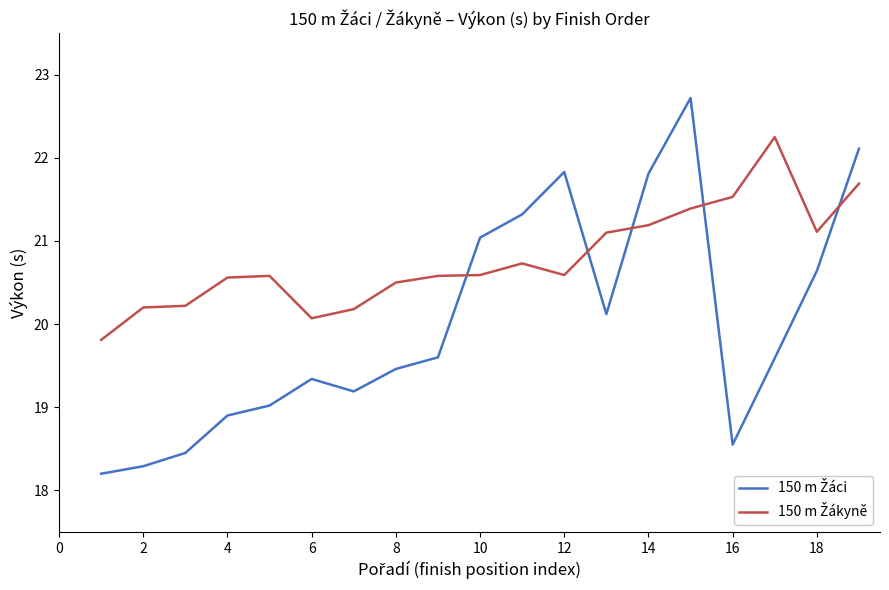

What is the smallest value displayed?

18.2